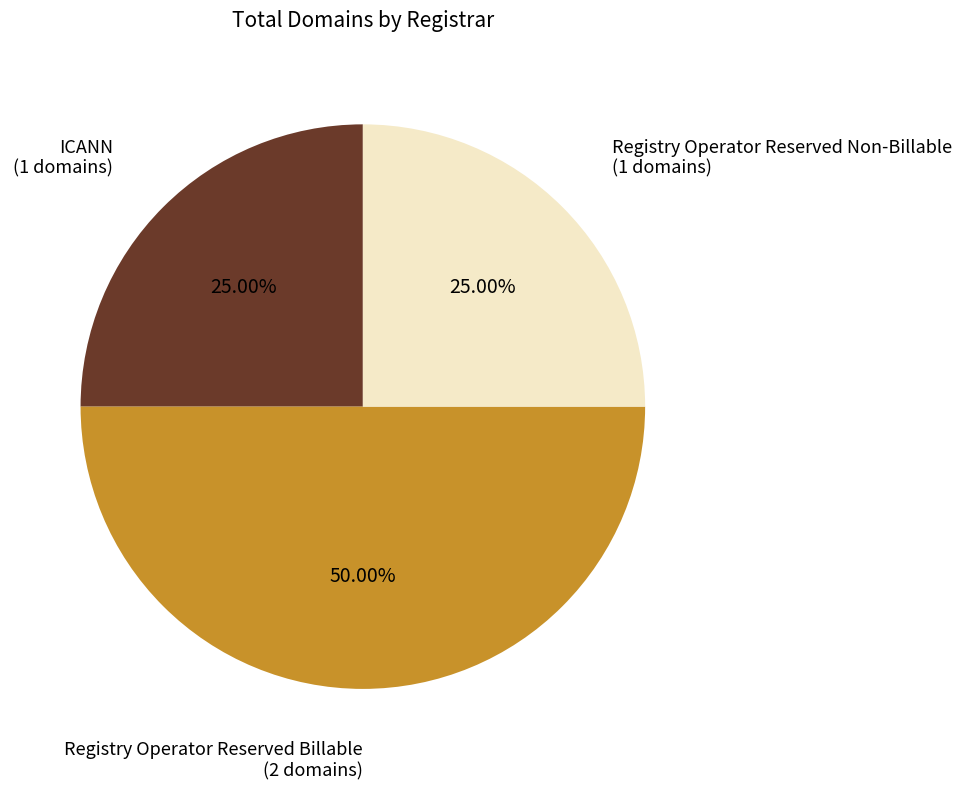

Count the number of slices in the pie.

3